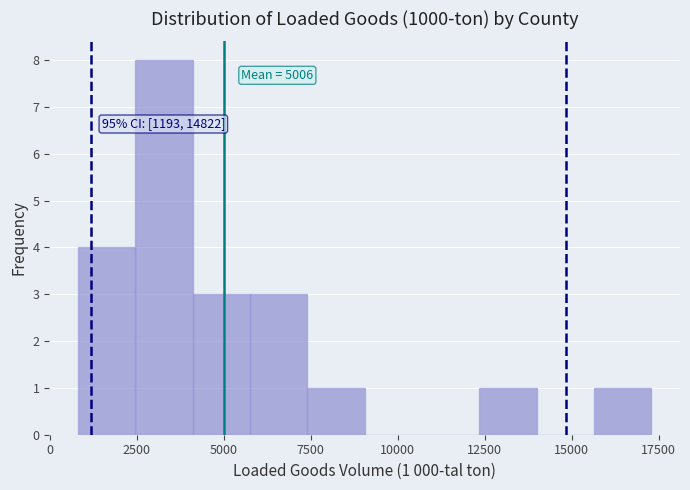

Read against the x-axis, roughly where is the centre of the tallest bar?

3500